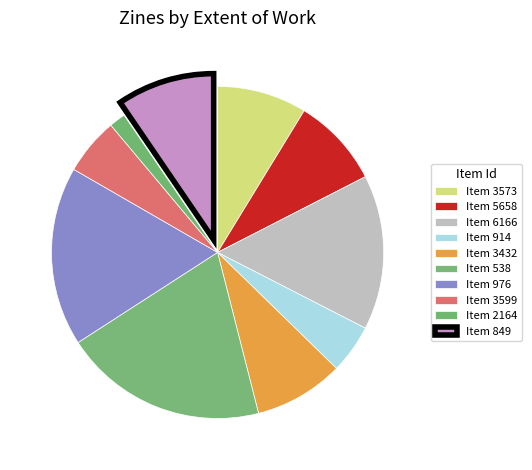

How many slices are in this pie chart?

10